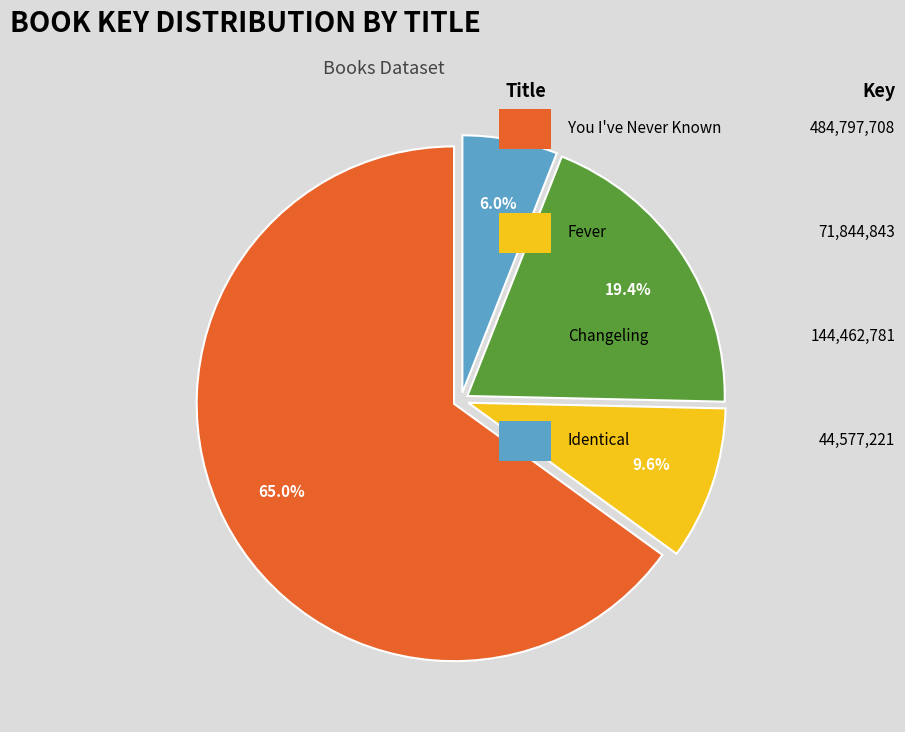

Does any single category account for the majority?

Yes